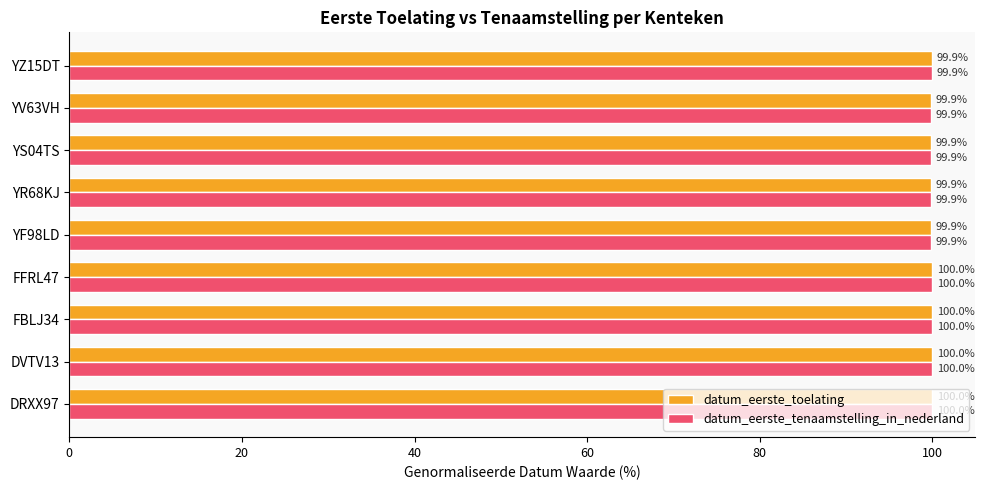

What is the sum of all datum_eerste_tenaamstelling_in_nederland values?

899.5